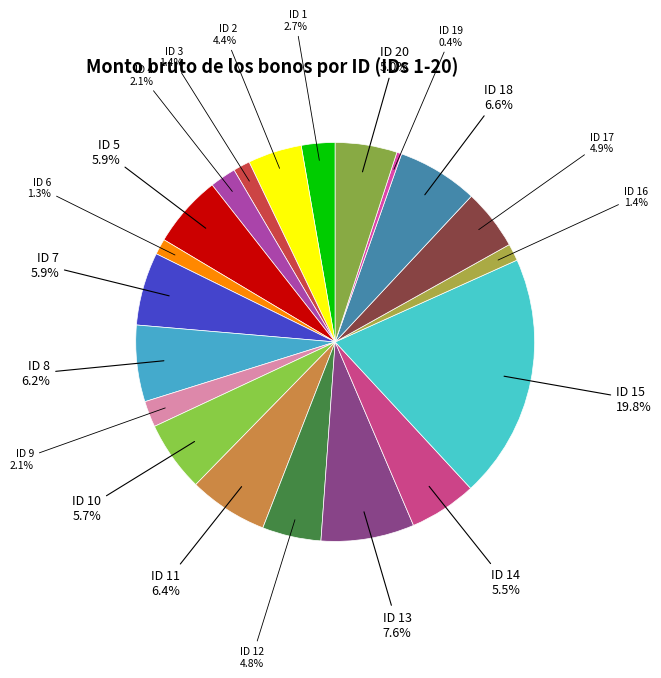

Between ID 10 and ID 20, which is larger?

ID 10